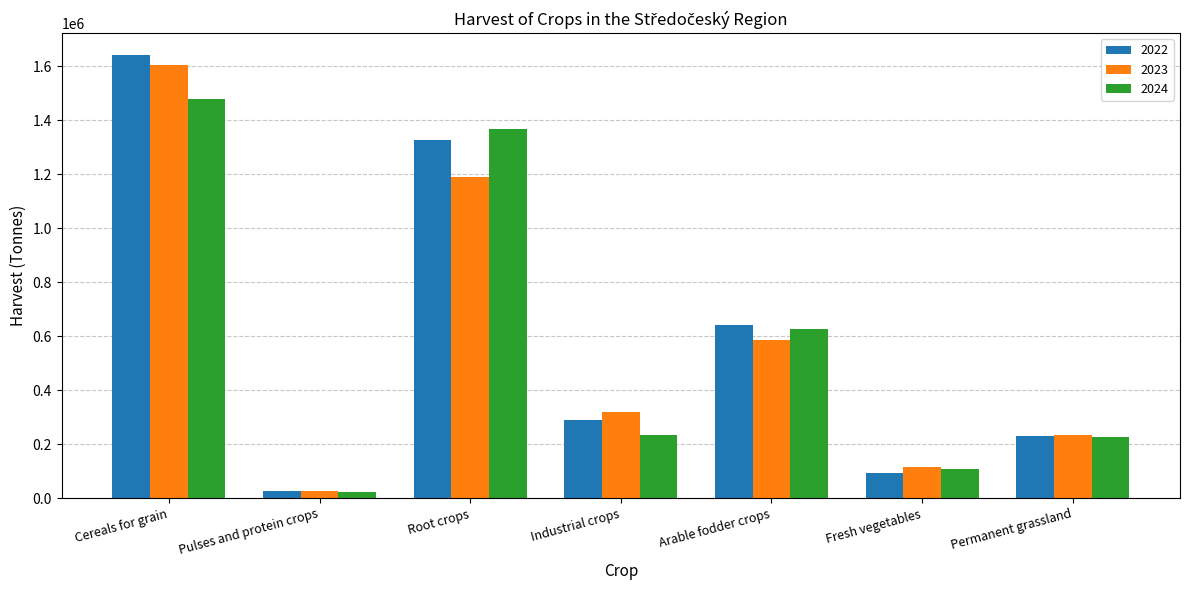

What is the sum of all 2023 values?

4075041.9